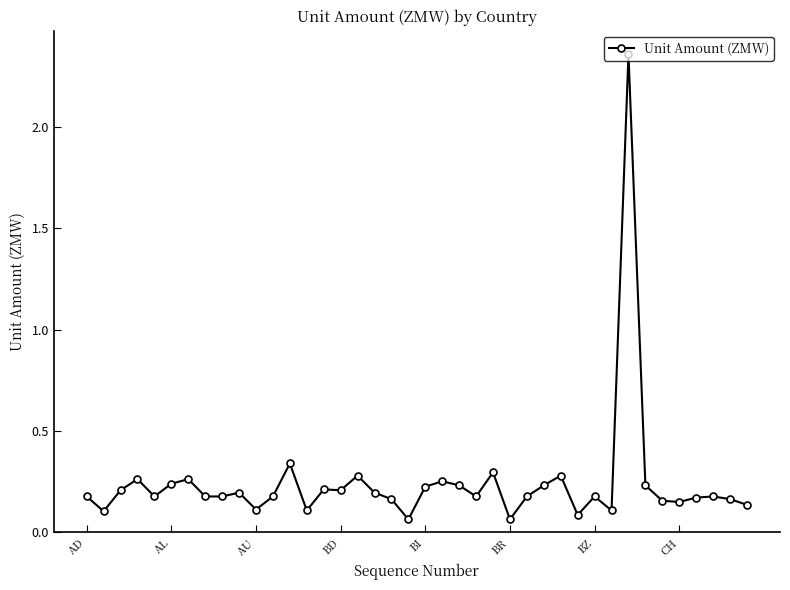

What is the difference between the maximum and second lowest values?

2.3